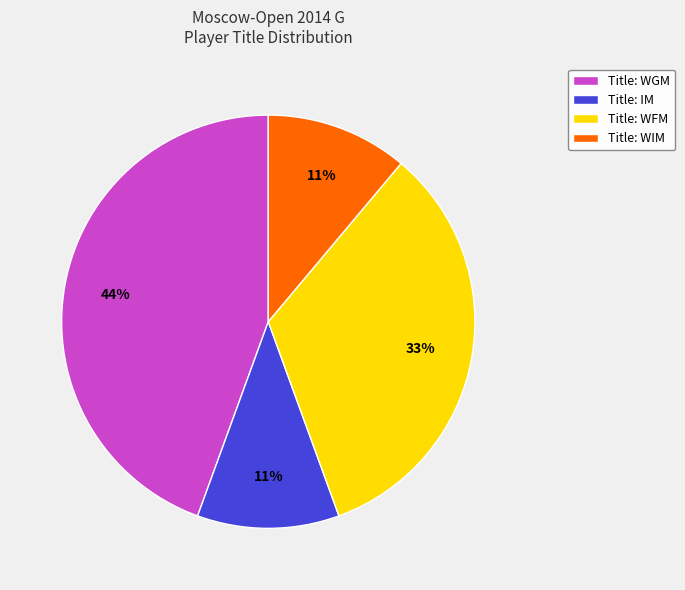

To the nearest percent, what percentage of the pie is Title: WIM?

11%